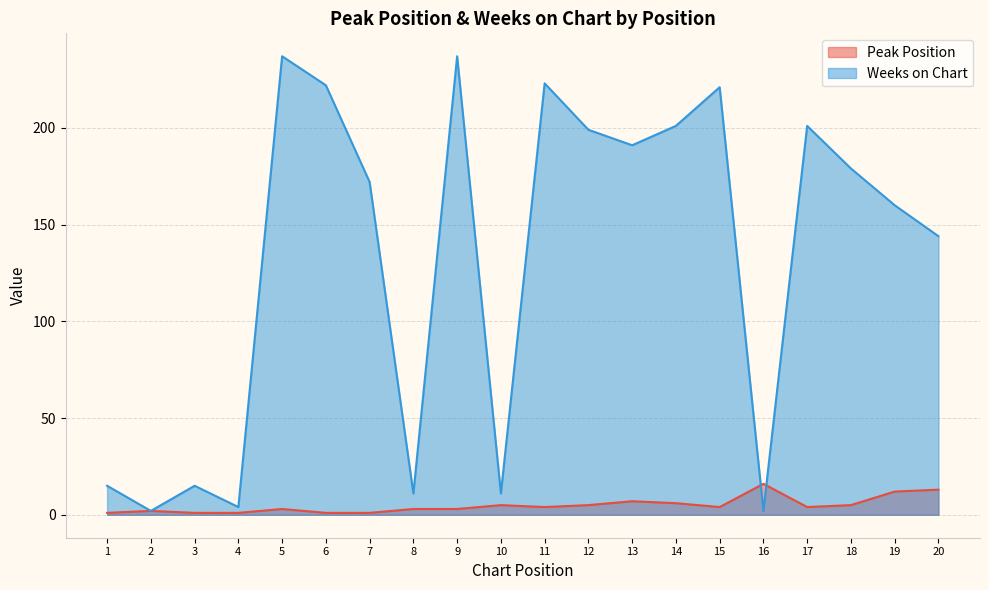

What is the total value across all series at 8?

14